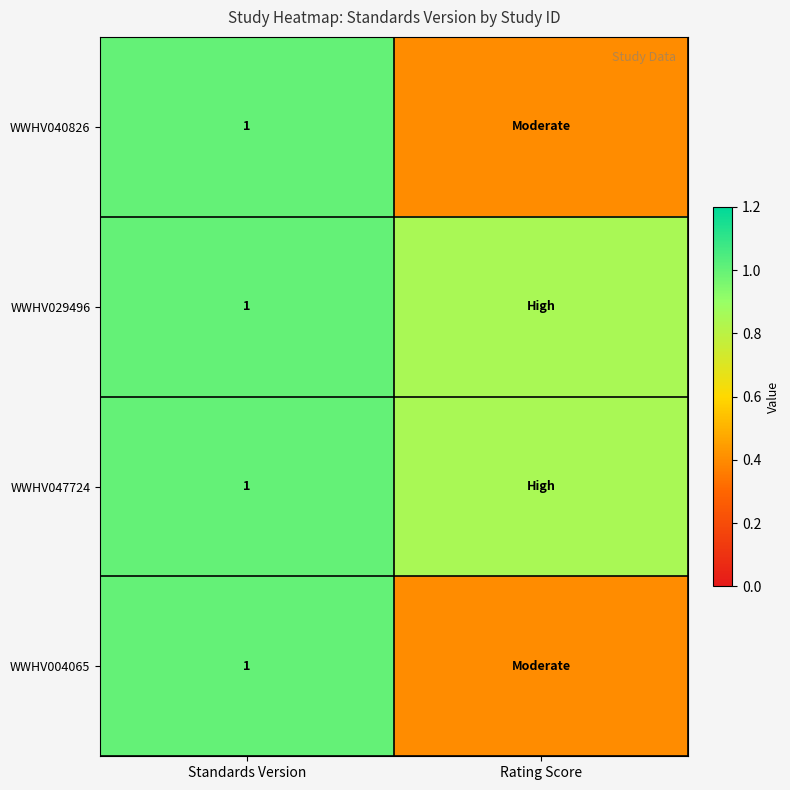

What is the difference between the WWHV004065 values at Standards Version and Rating Score?

0.6